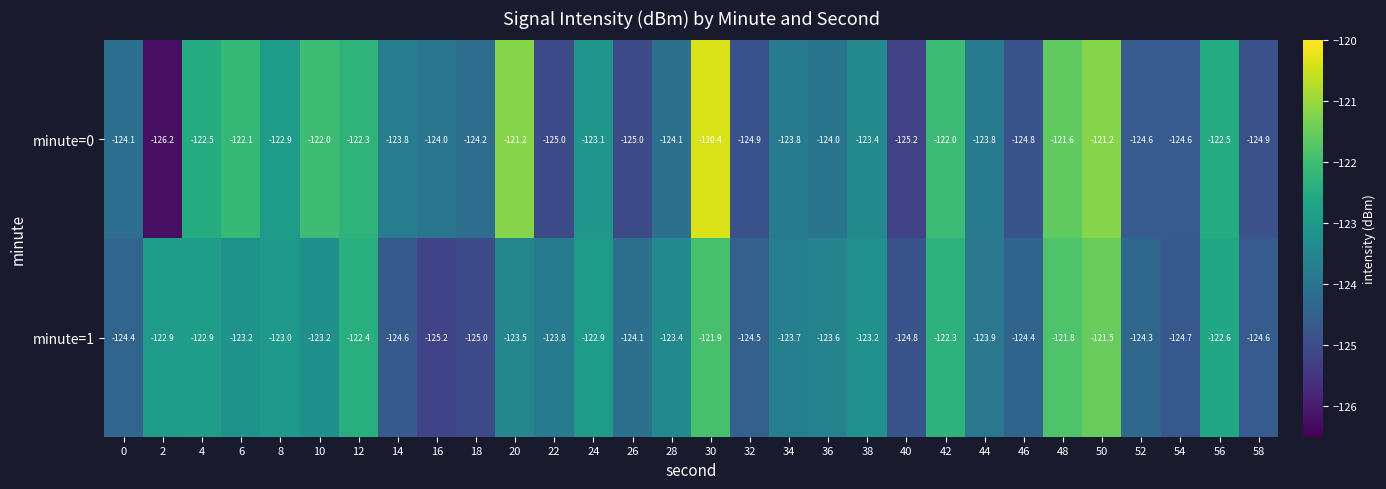

What is the greatest value displayed?

-120.4